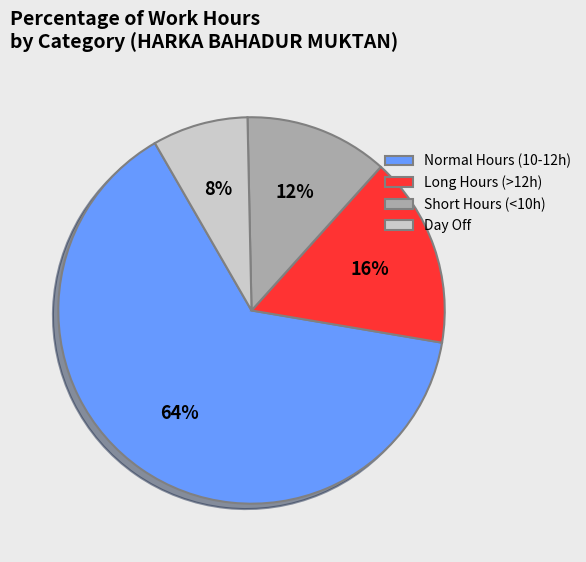

True or false: Day Off accounts for 19% of the total.

False